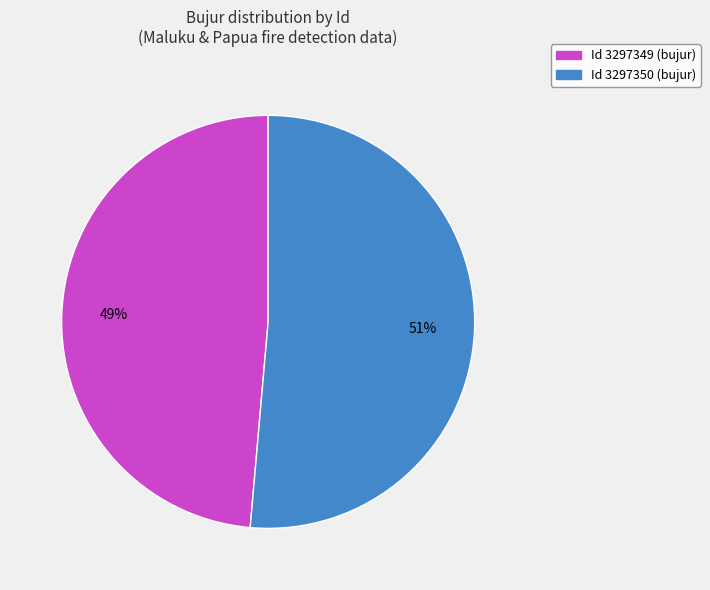

What is the majority slice?

Id 3297350 (bujur)